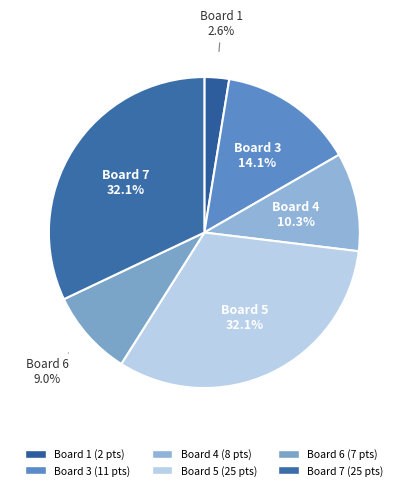

How many segments does this pie chart have?

6